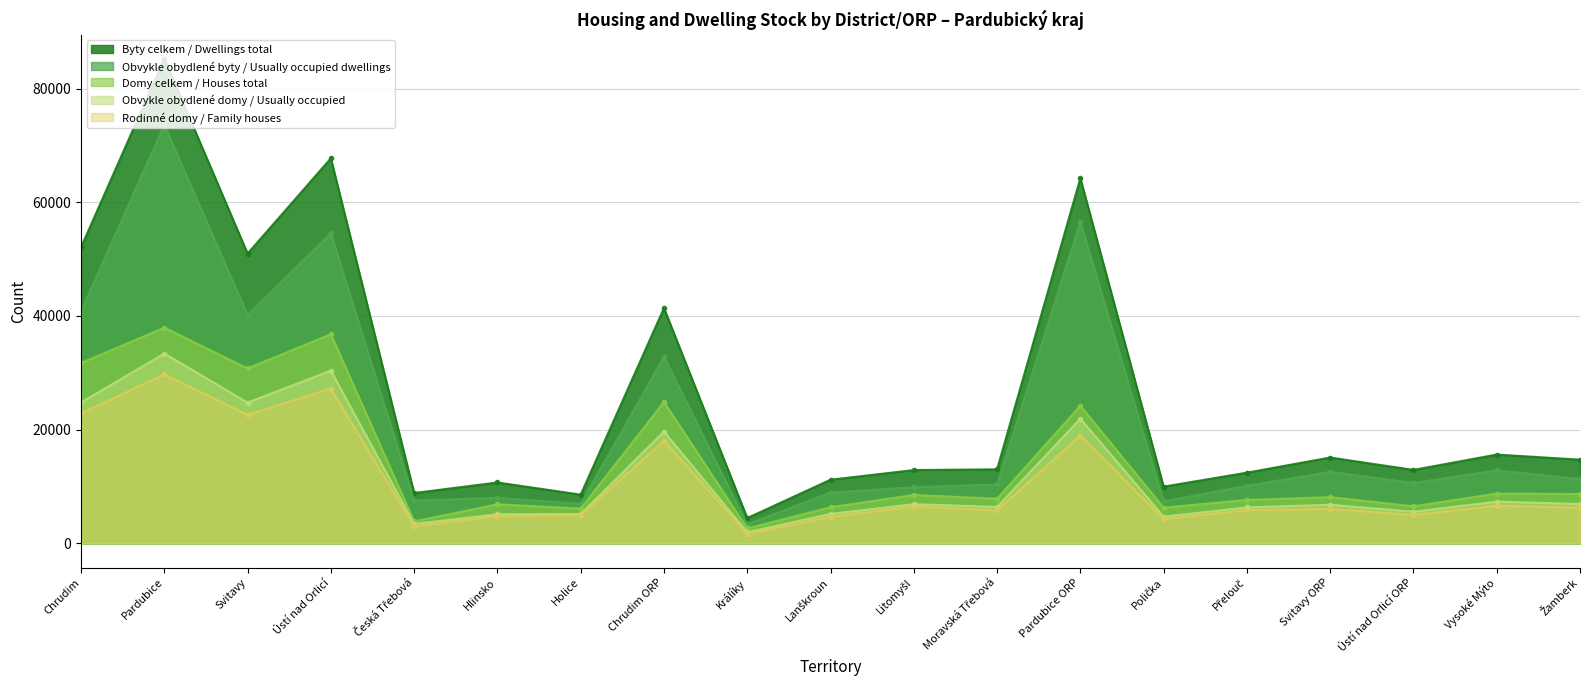

What is the average value of the Obvykle obydlené byty / Usually occupied dwellings series?

22014